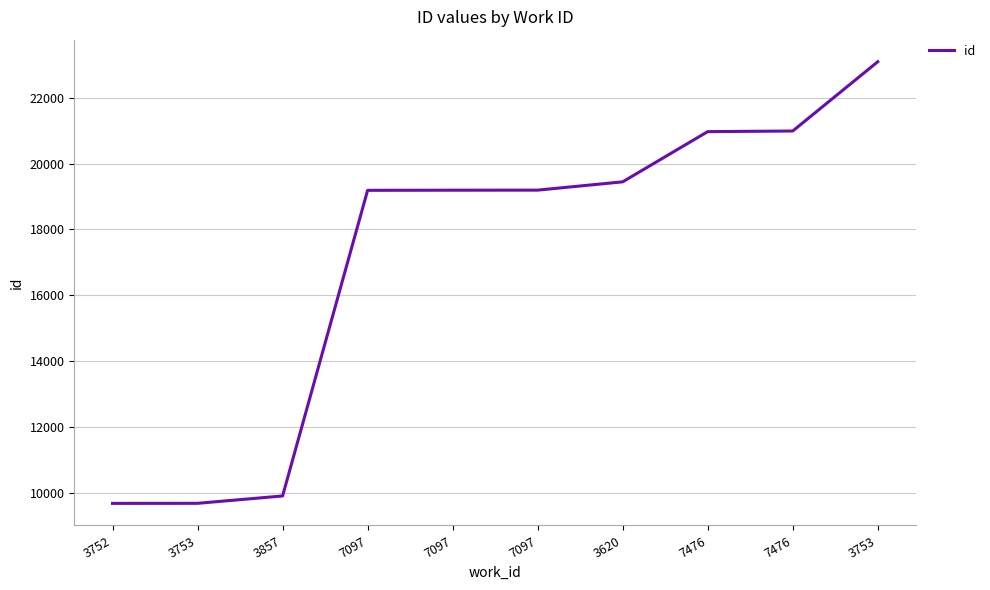

What is the maximum value shown in the chart?

23091